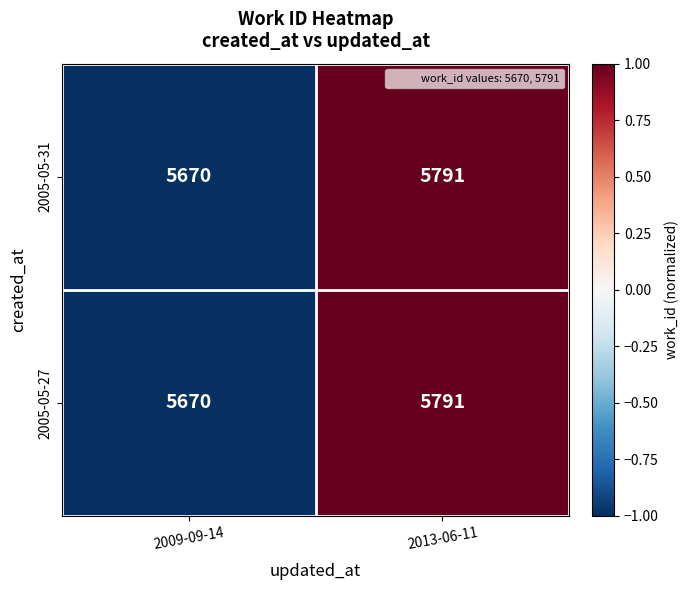

Read the 2005-05-31 value at 2013-06-11, to the nearest 10.

5790